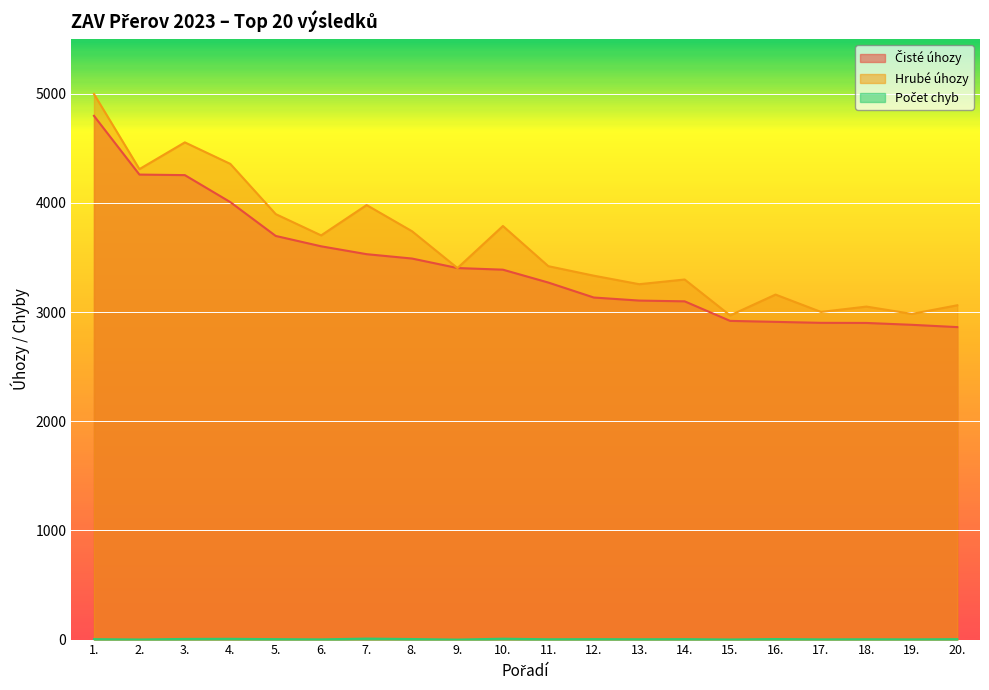

What is the value of the Hrubé úhozy point at the 20th from the left?

3062